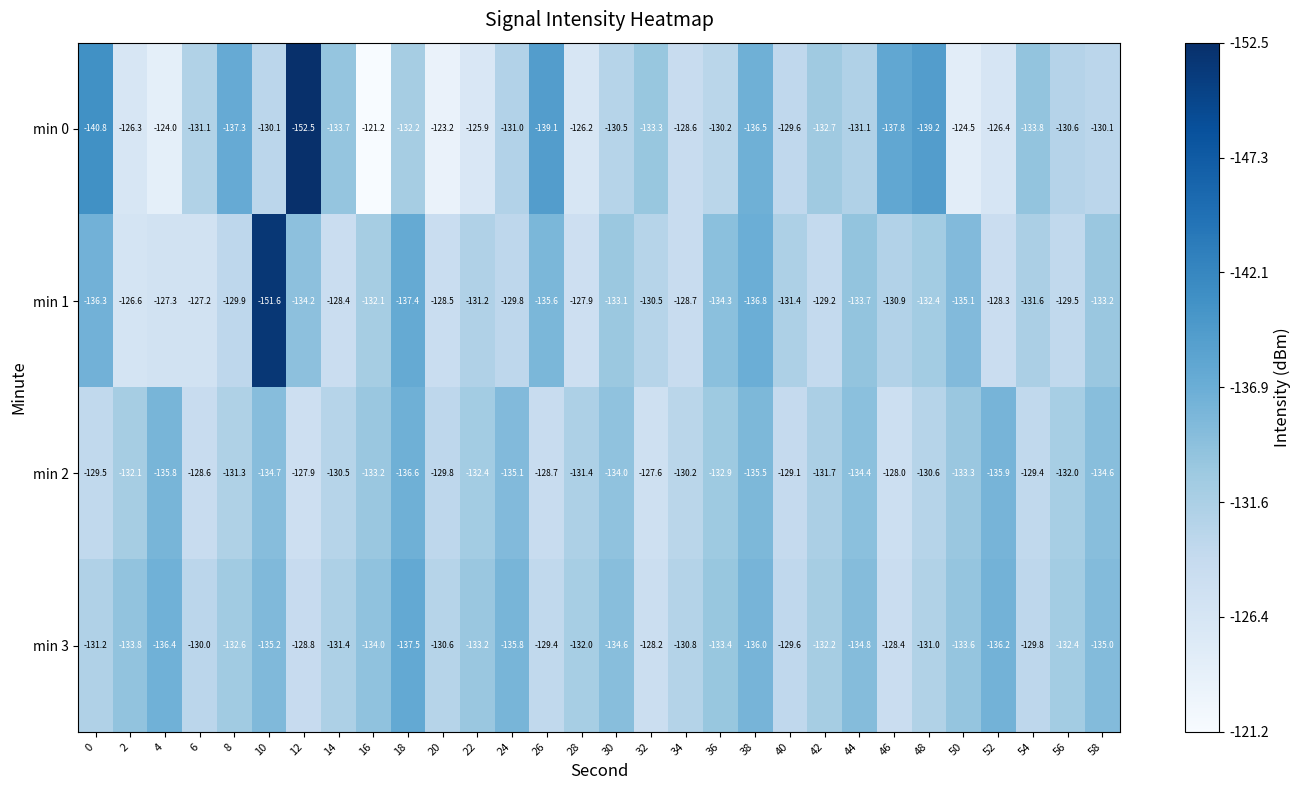

Where is min 0 nearest to the value -136?

38